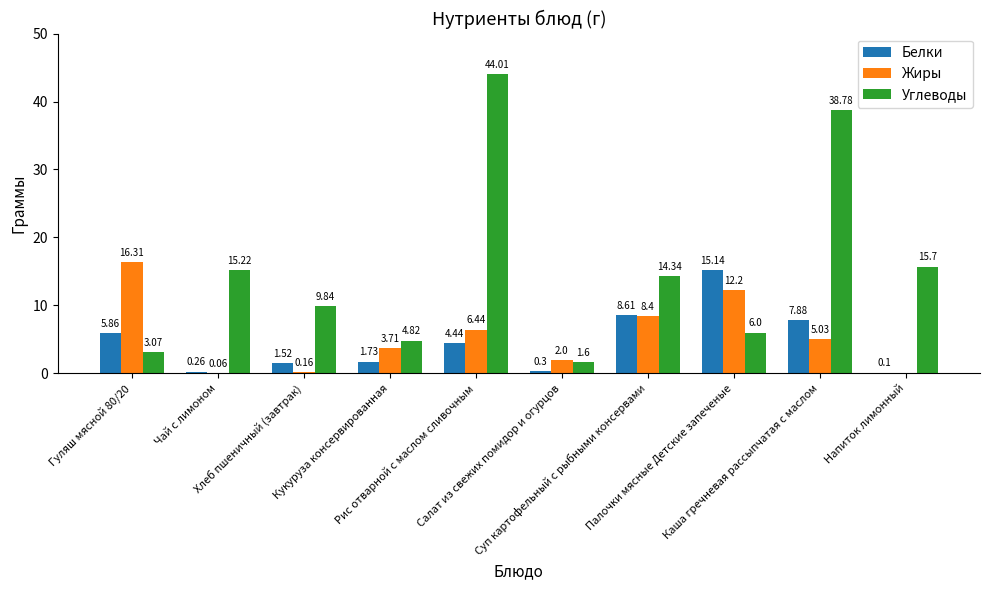

What is the sum of all Углеводы values?

153.4